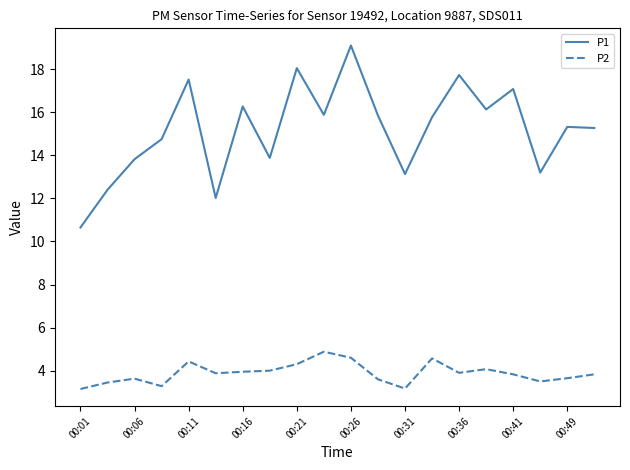

True or false: P1 and P2 intersect in this chart.

False